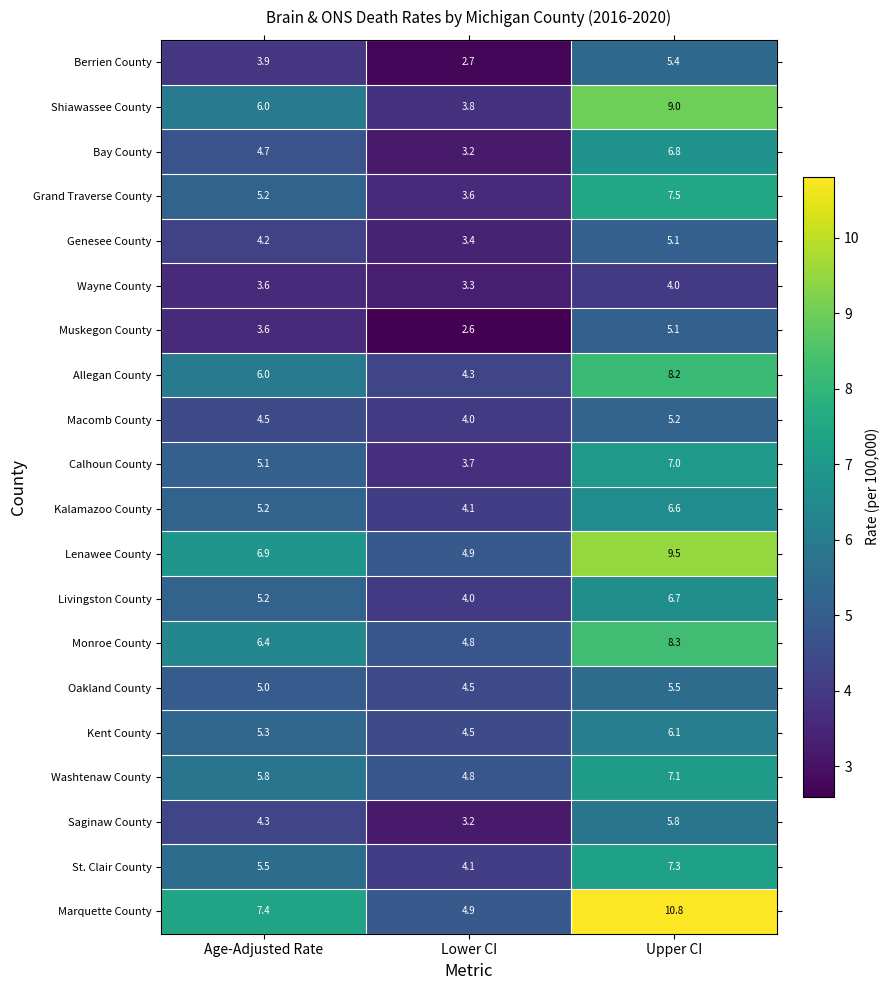

Where is Shiawassee County nearest to the value 6?

Age-Adjusted Rate